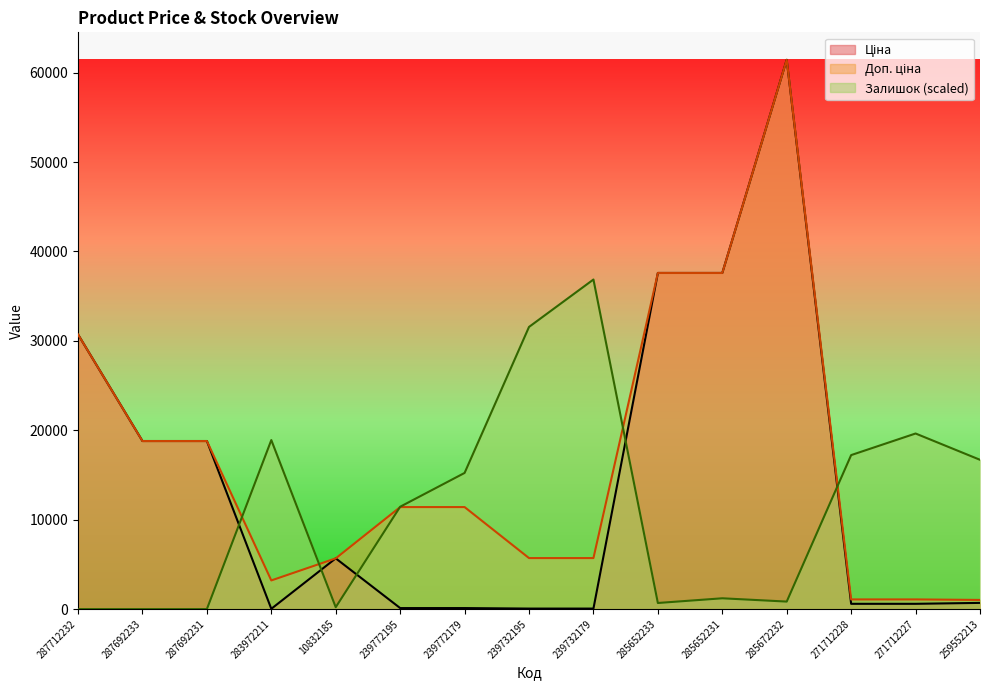

How many interior local peaks does the Ціна series have?

2